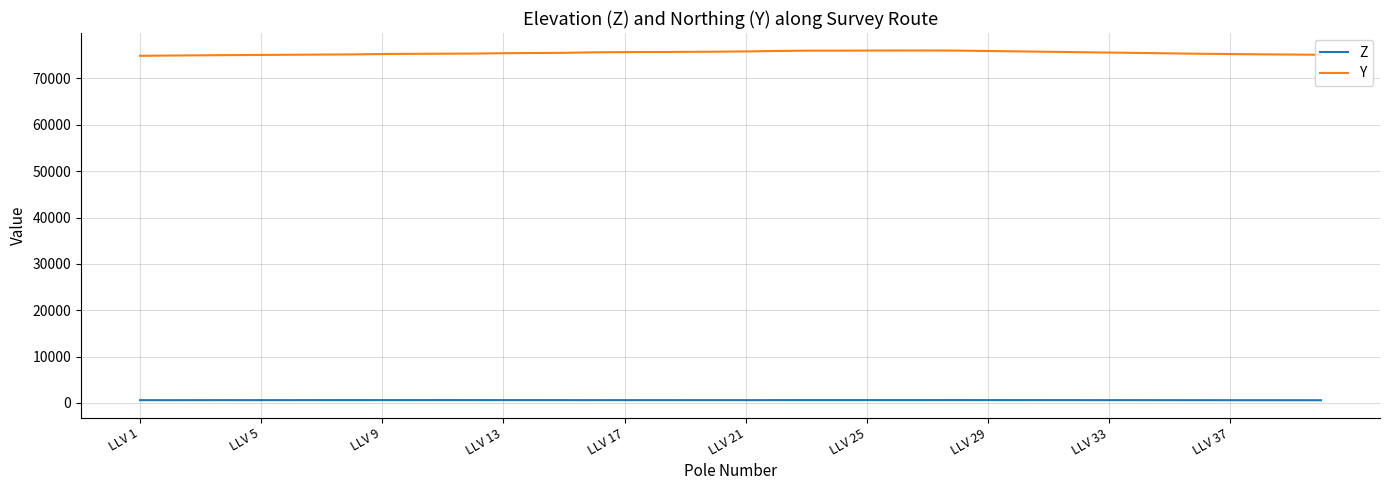

What is the minimum value for Y?

74891.1